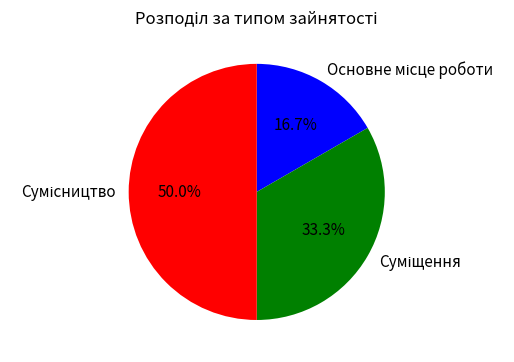

Does Суміщення account for over 50% of the chart?

No